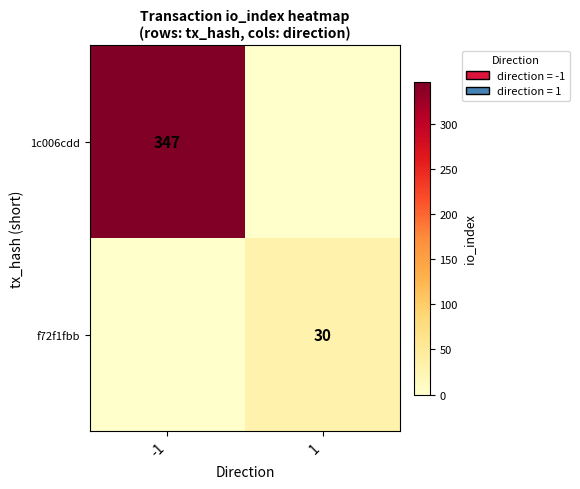

Between 1 and -1, which is larger?

-1